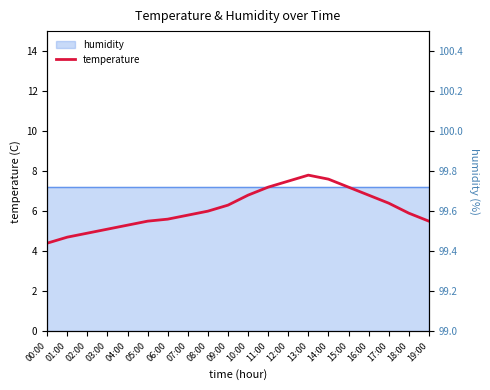

Reading left to right, list all the values displayed in this chart.

4.4	4.7	4.9	5.1	5.3	5.5	5.6	5.8	6.0	6.3	6.8	7.2	7.5	7.8	7.6	7.2	6.8	6.4	5.9	5.5